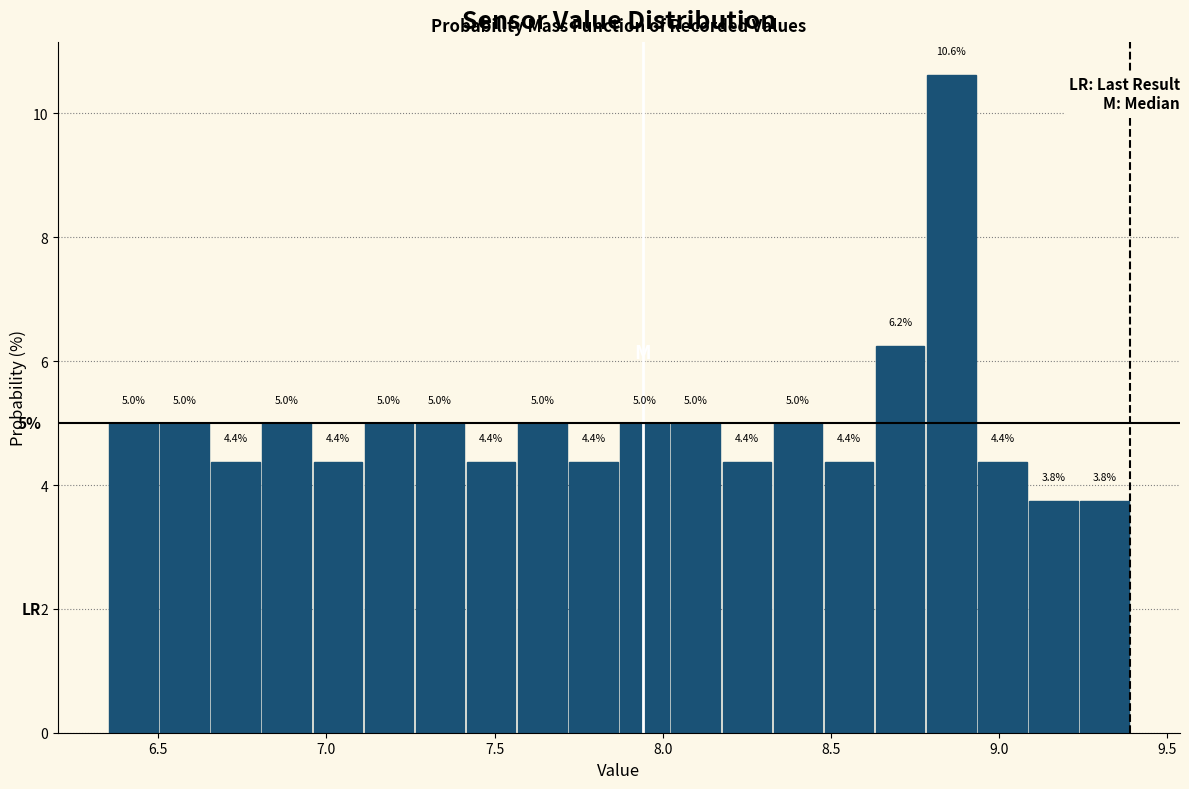

Around what value on the x-axis is the tallest bar? Give the approximate position of its centre, as read against the axis.

8.85